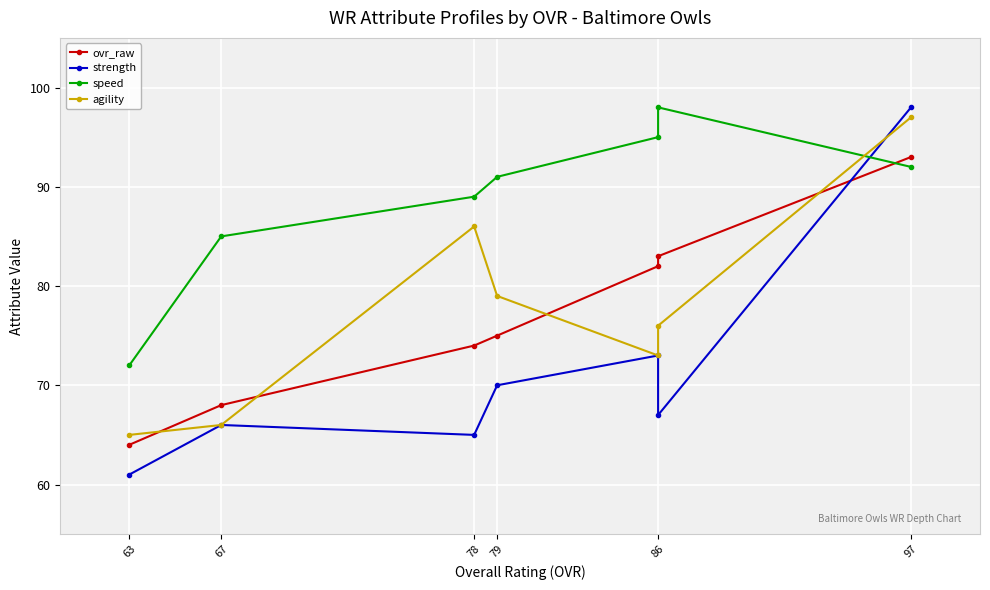

List the series in order of their peak value, lowest first.

ovr_raw, agility, strength, speed